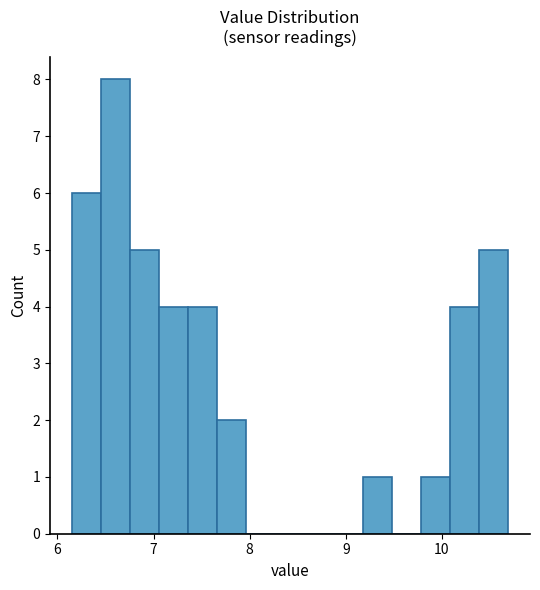

Around what value on the x-axis is the tallest bar? Give the approximate position of its centre, as read against the axis.

6.6